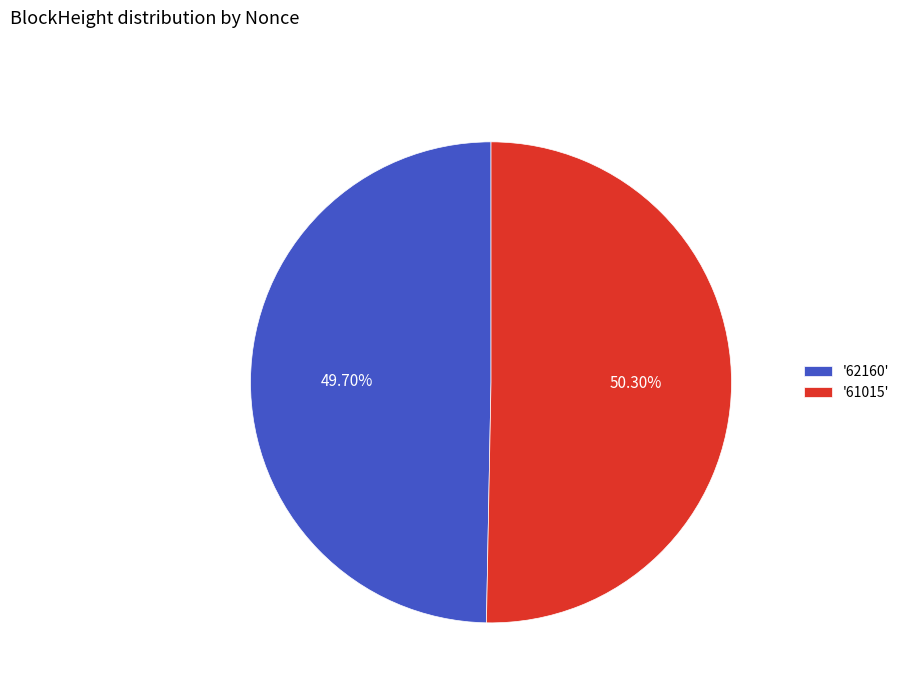

Count the number of slices in the pie.

2